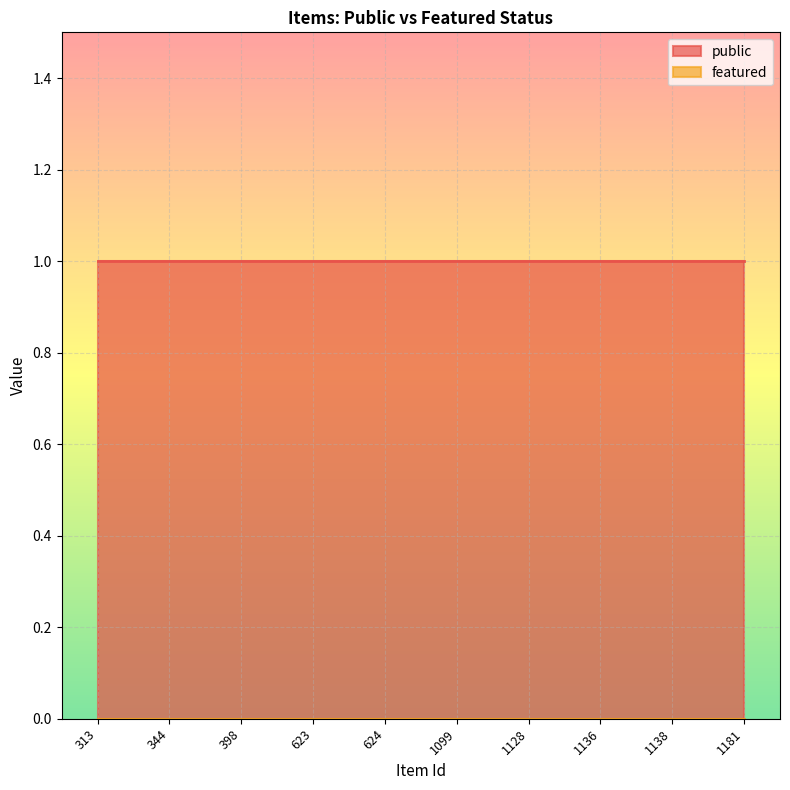

At how many categories does at least one series exceed 0?

10